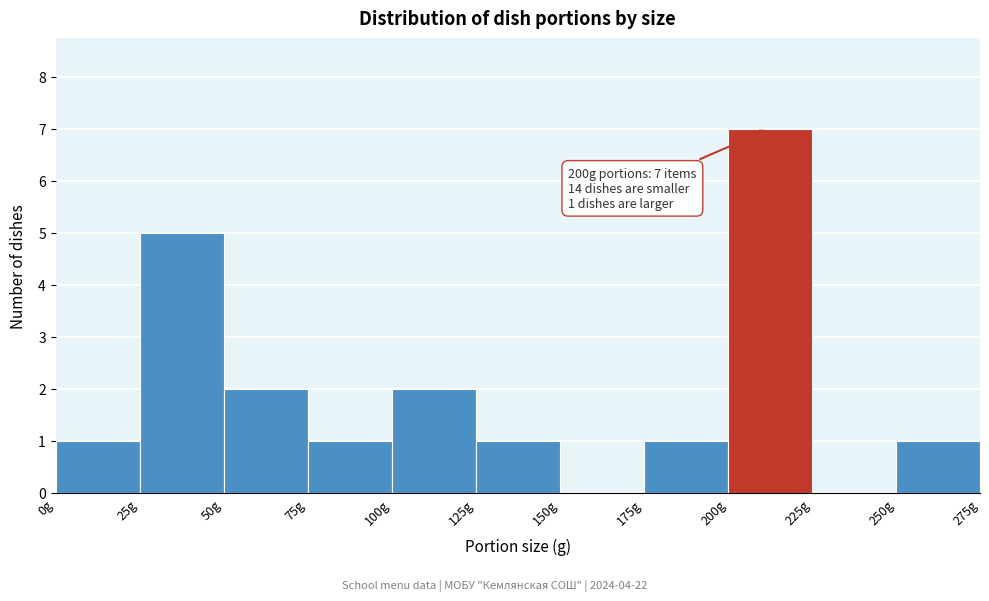

Over which range of the x-axis is the bar tallest?

200 to 225